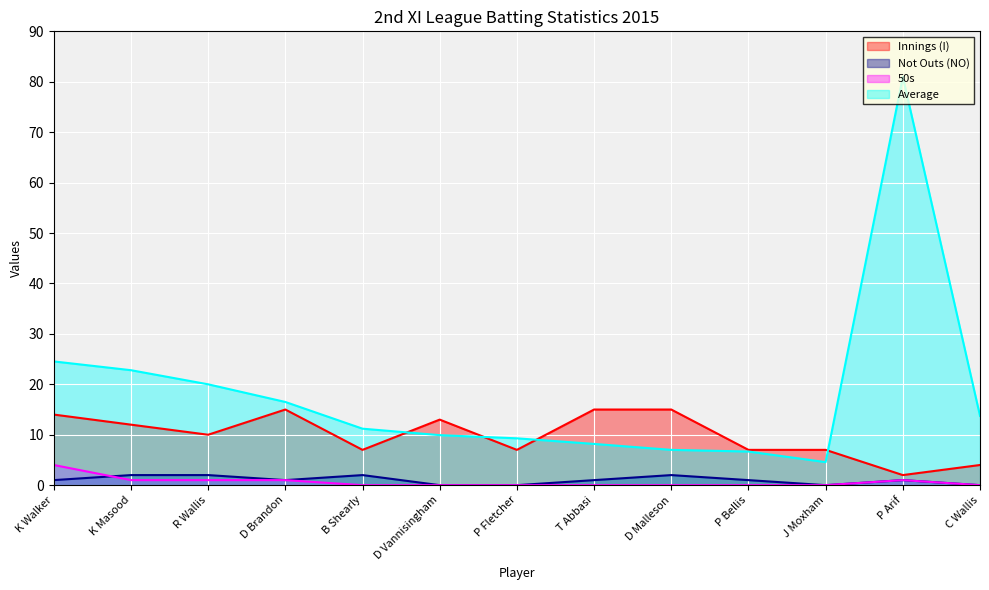

True or false: Average and 50s cross at least once.

False